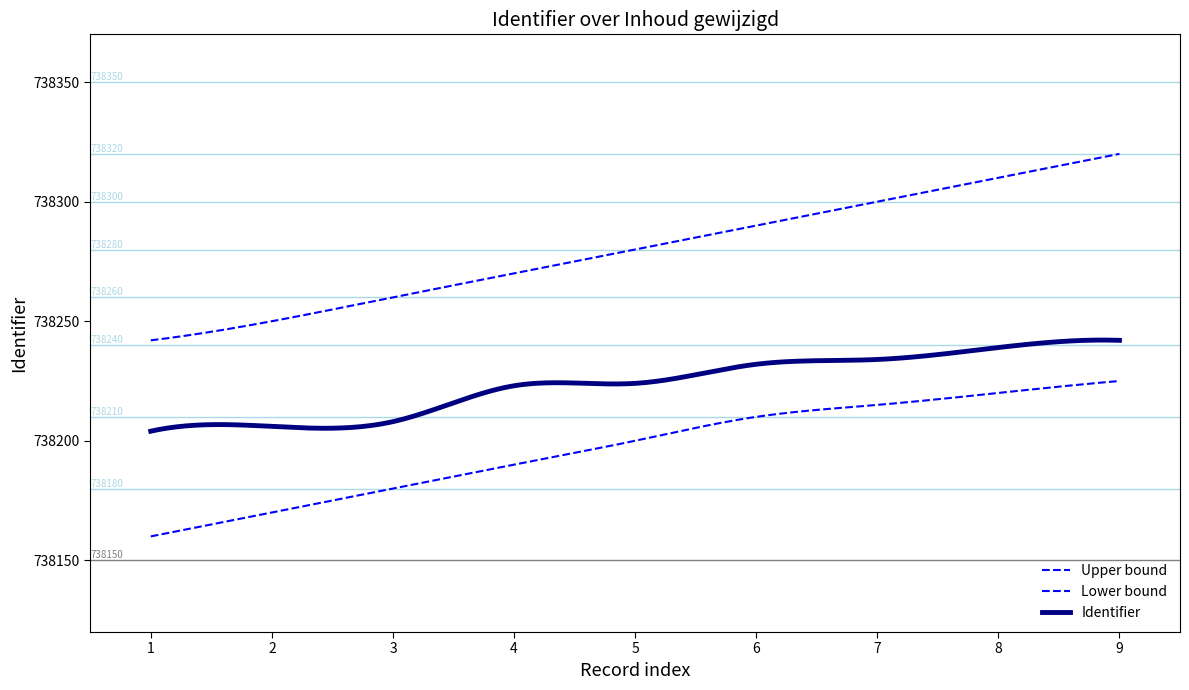

Does the chart have visible grid lines?

No